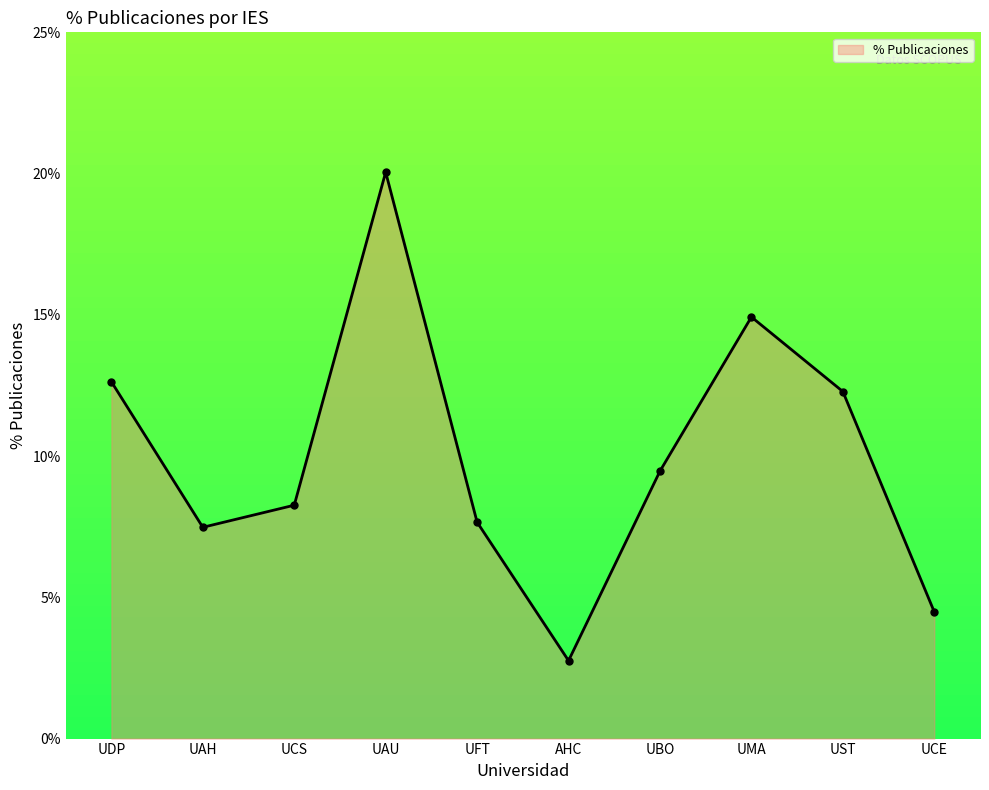

What is the maximum value shown in the chart?

0.2